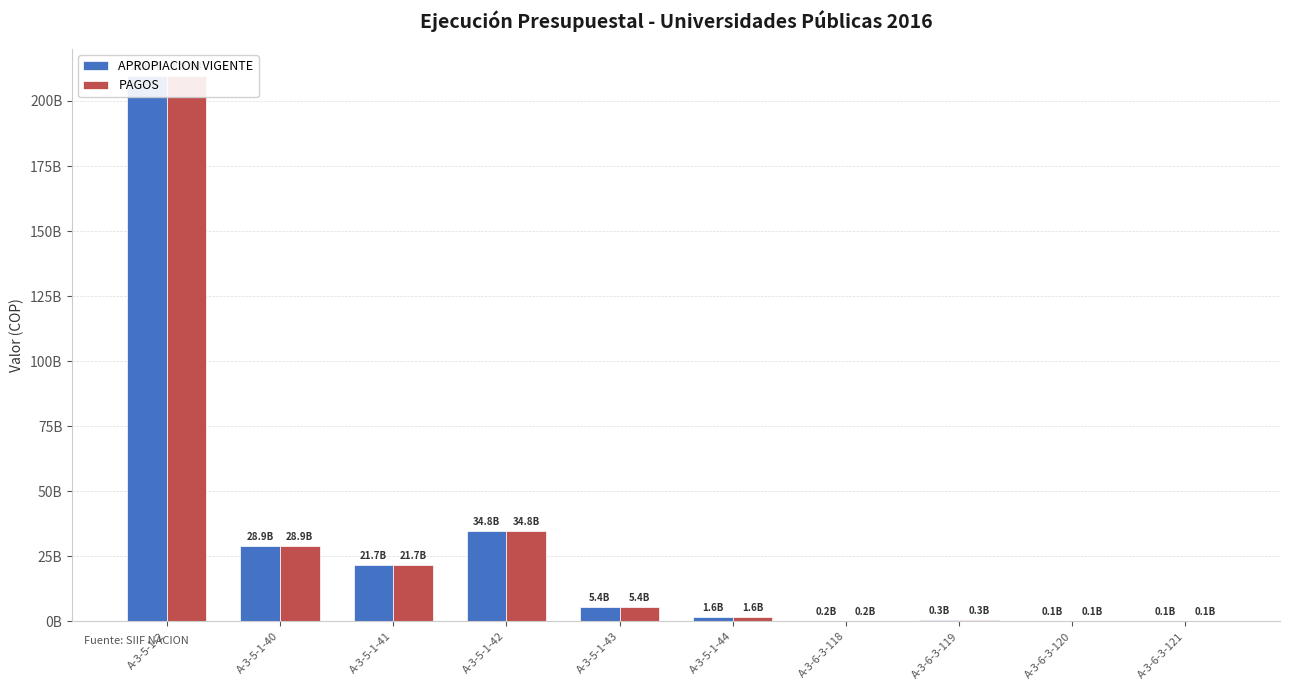

What is the total value across all series at A-3-6-3-118?

486248234